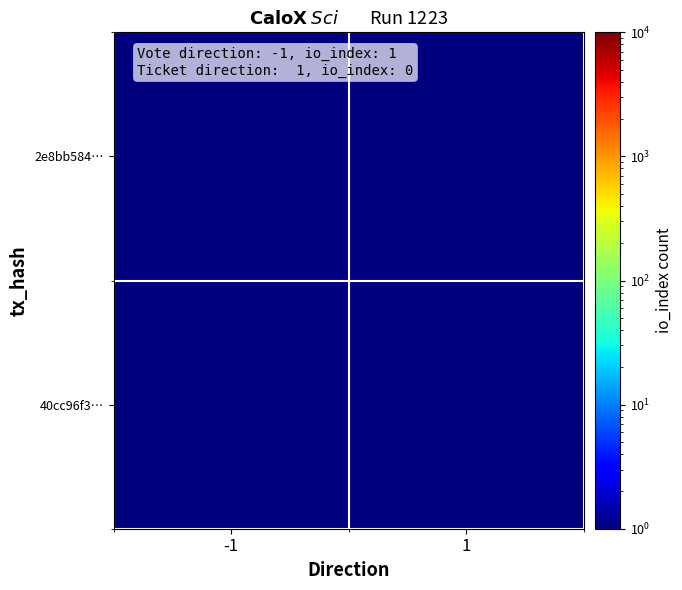

At which category does the chart reach its peak across all series?

-1